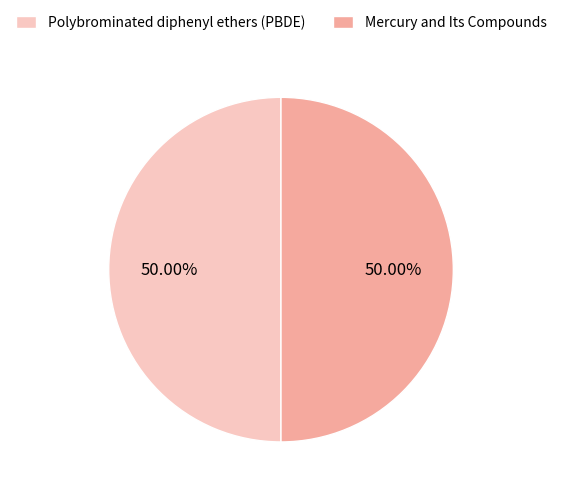

Do Polybrominated diphenyl ethers (PBDE) and Mercury and Its Compounds together represent more than half of the pie?

Yes